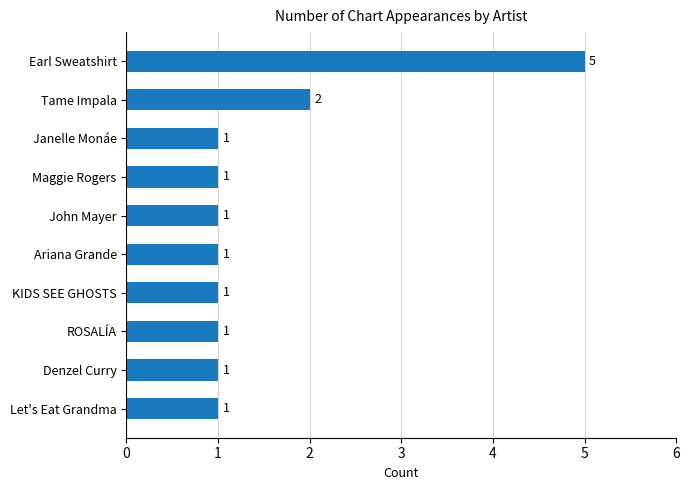

What is the difference between the maximum and minimum values?

4